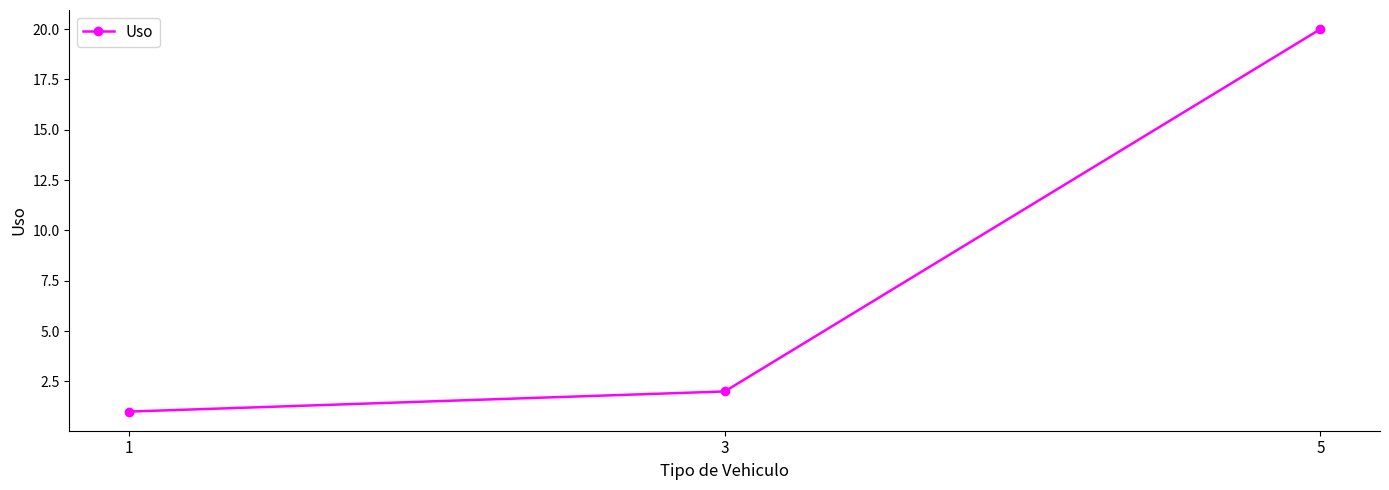

What is the difference between the values at 3 and 1?

1